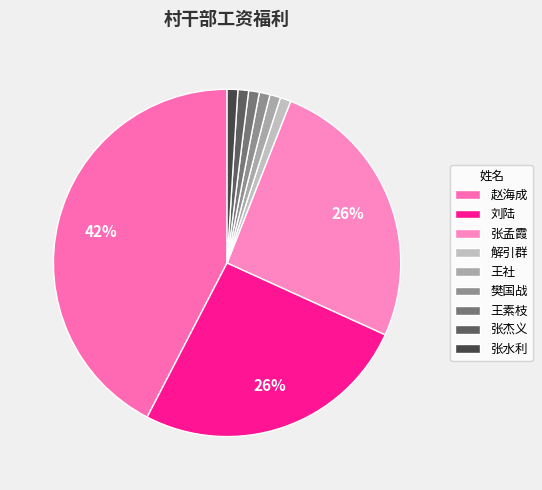

To the nearest percent, what is the difference between the largest and smallest slice percentages?

41%